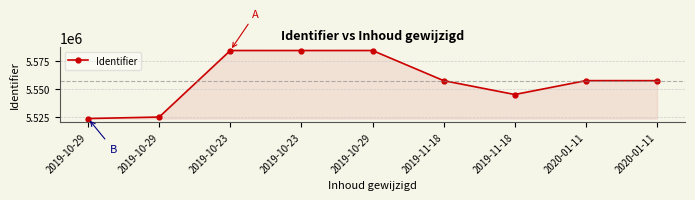

What is the sum of all values?

50021276